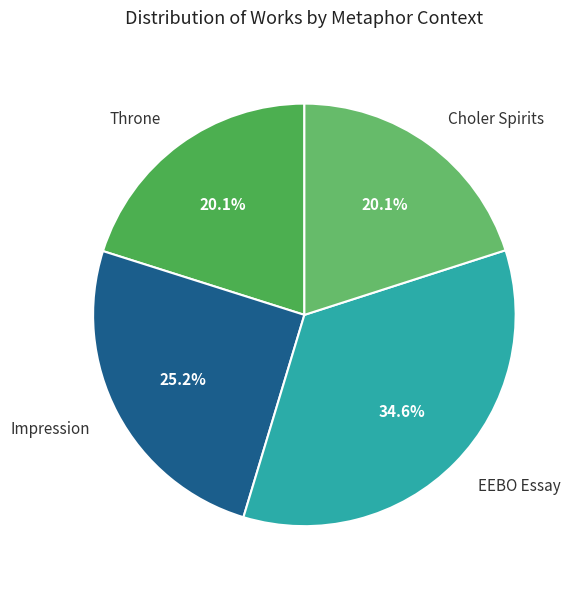

What percentage is the EEBO Essay slice, to the nearest percent?

35%